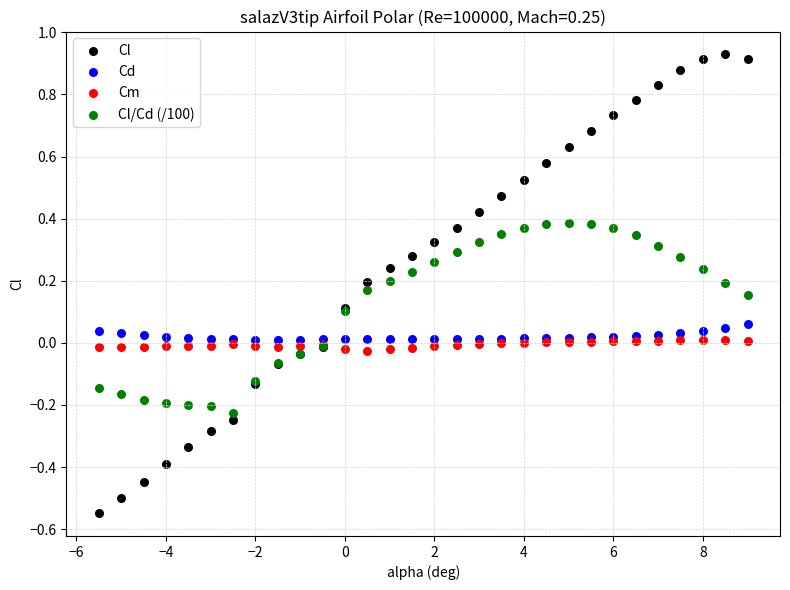

What is the X range (max minus min) for the scatter plot?

14.5